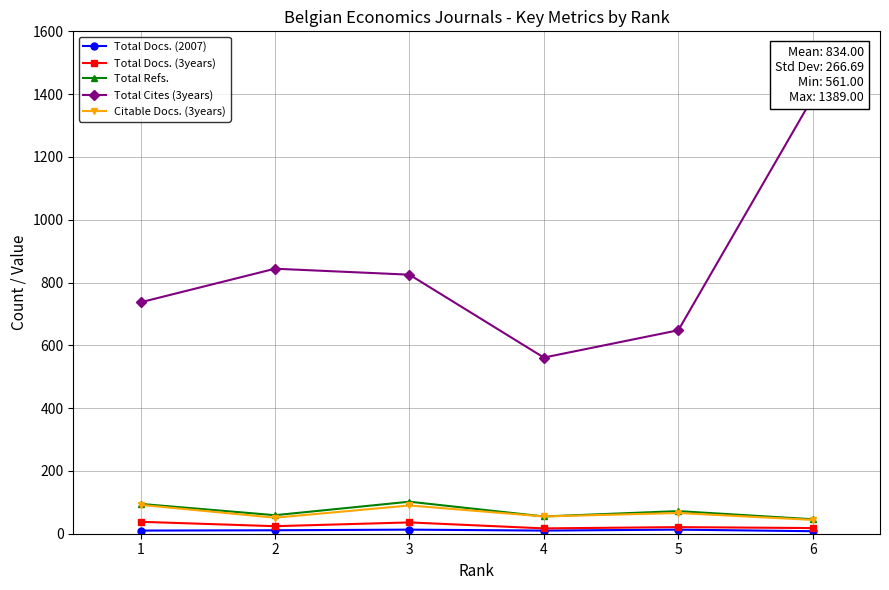

Is this an area chart (filled region under the line)?

No